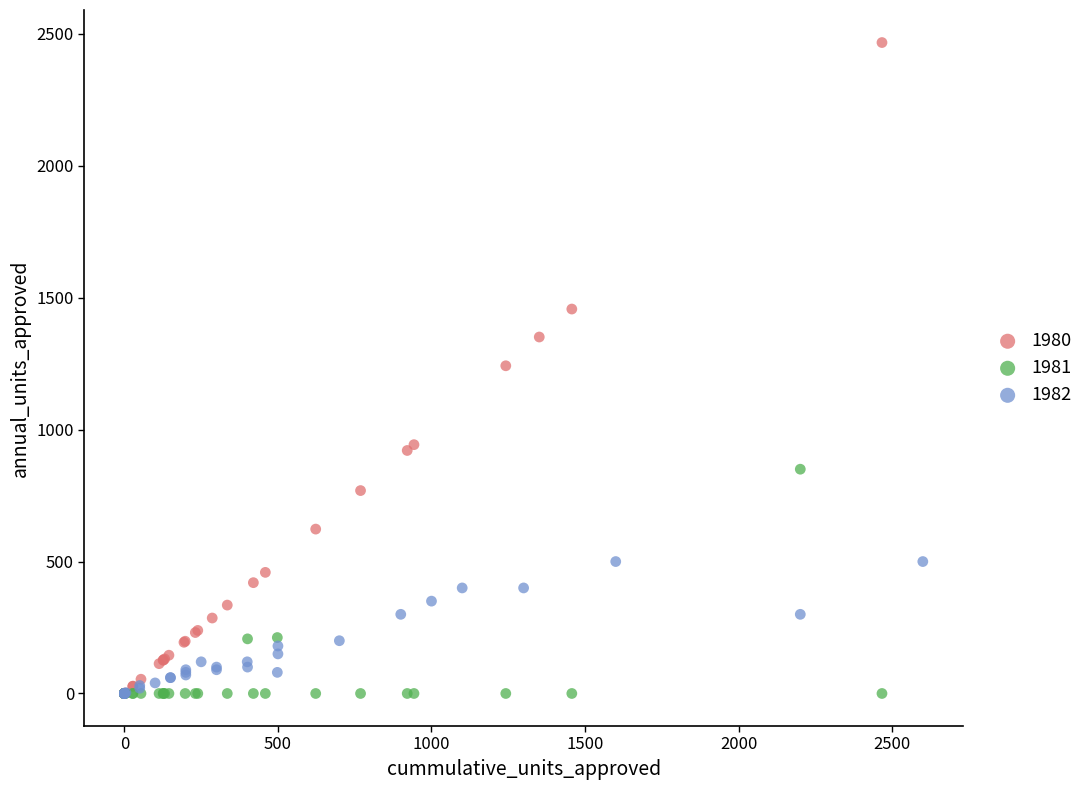

Which series has the largest Y range (max minus min)?

1980